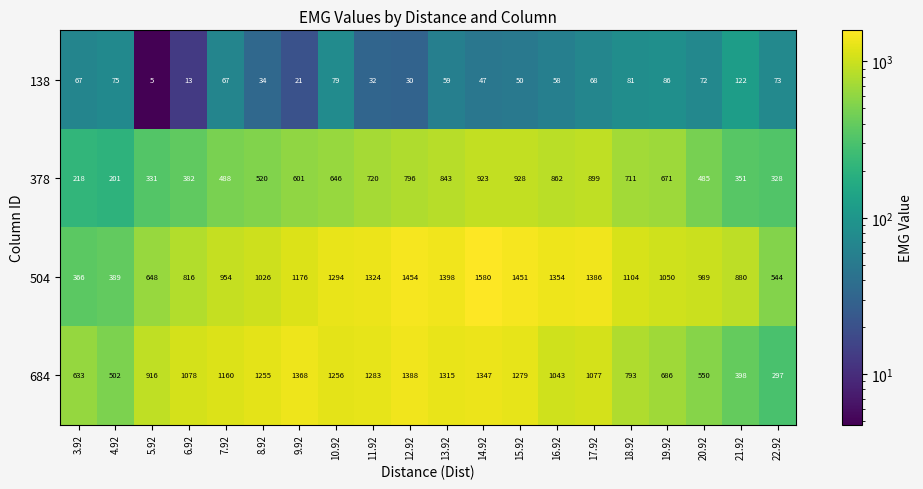

Rank the series by their maximum value, from highest to lowest.

504, 684, 378, 138